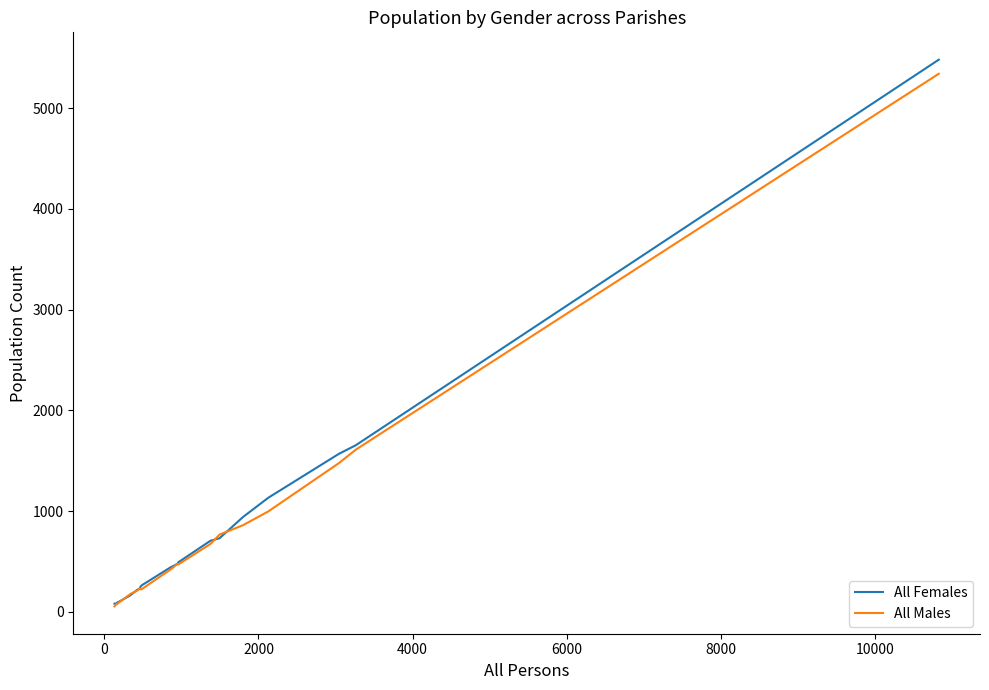

What is the minimum value shown in the chart?

53